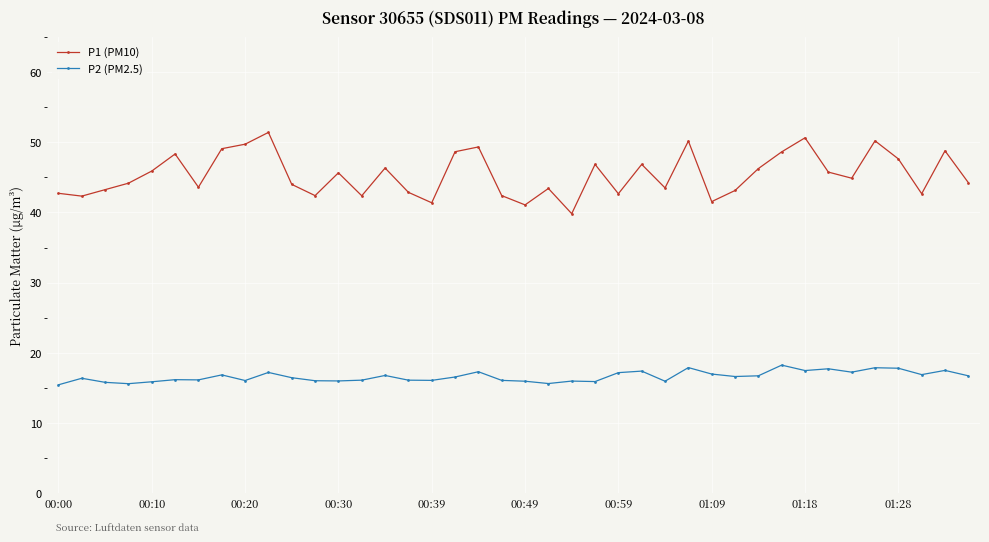

True or false: P2 (PM2.5) and P1 (PM10) cross at least once.

False